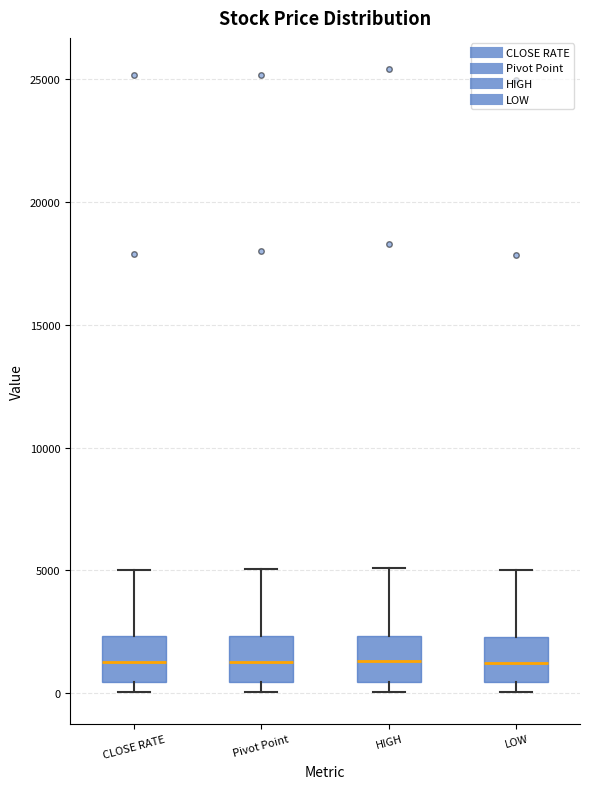

Where does the median line of the box for Pivot Point sit on the y-axis? The values are not printed on the chart, so give them approximately, as read against the axis.

1500